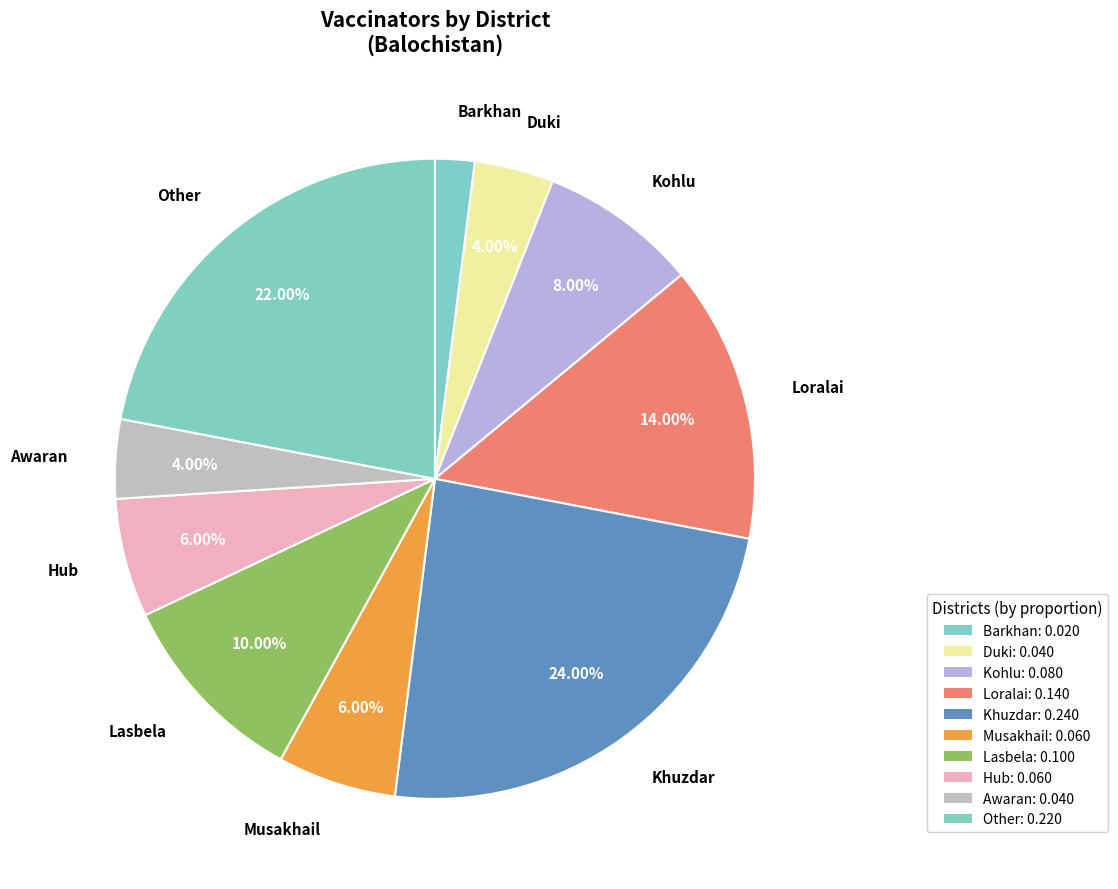

Which category has the biggest portion of the pie?

Khuzdar